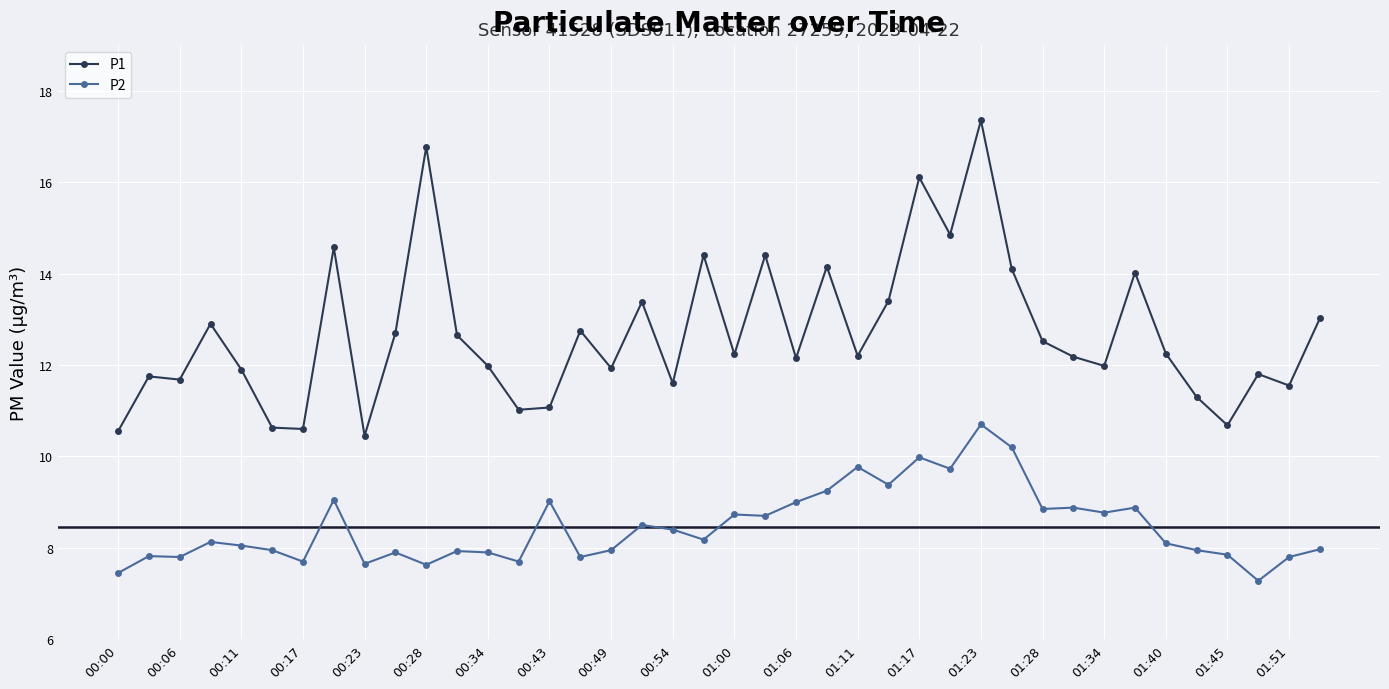

List the series in order of their overall mean, lowest first.

P2, P1